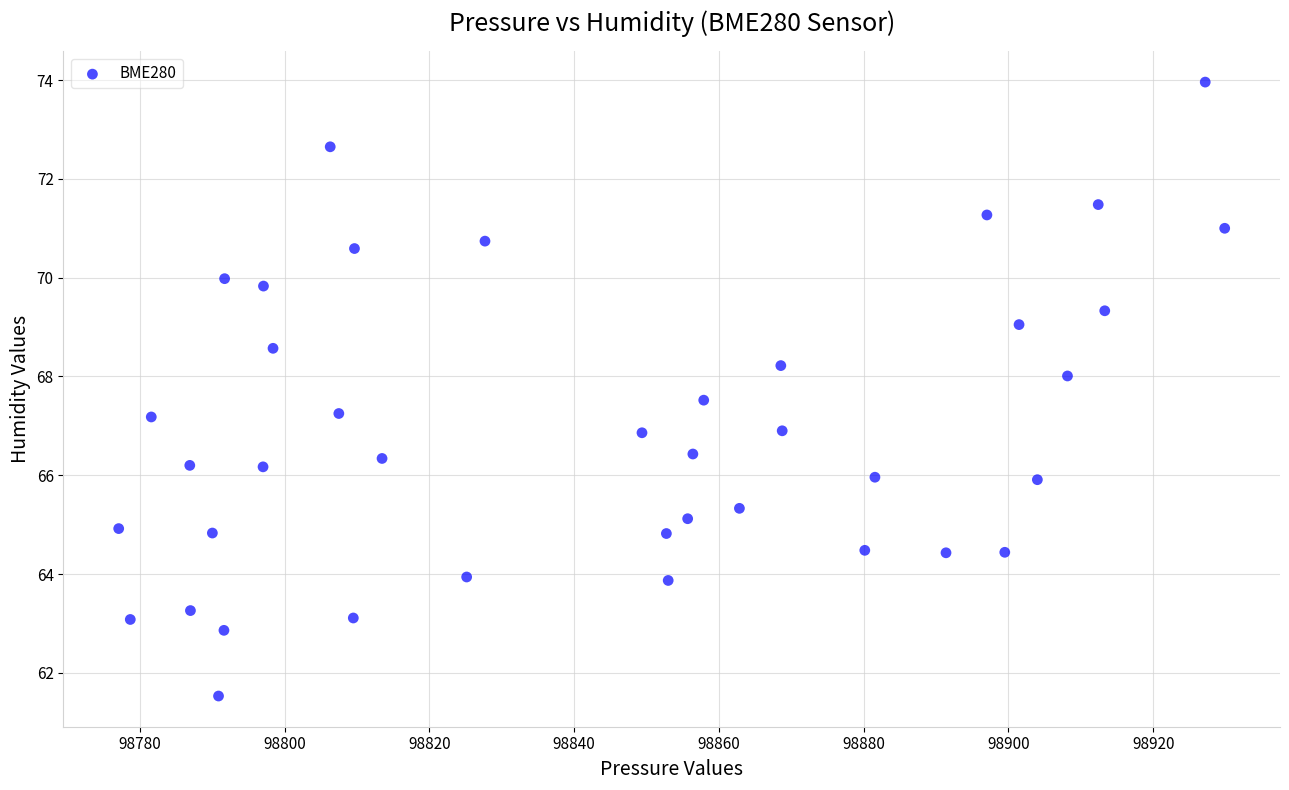

What is the range of Y values (max minus min)?

12.4